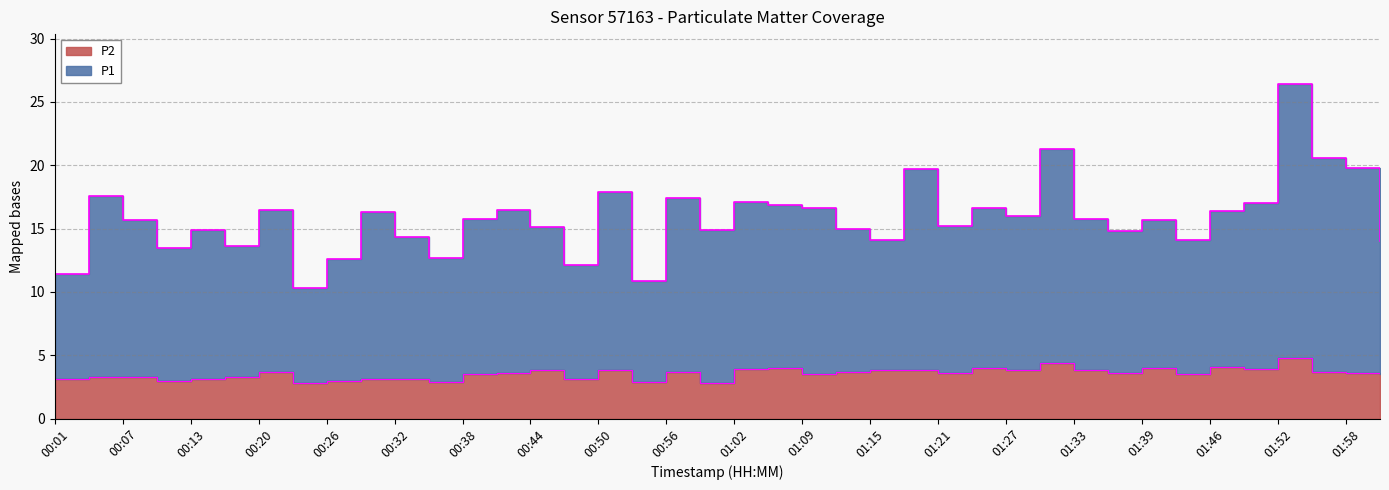

How many lines are shown in the chart?

2